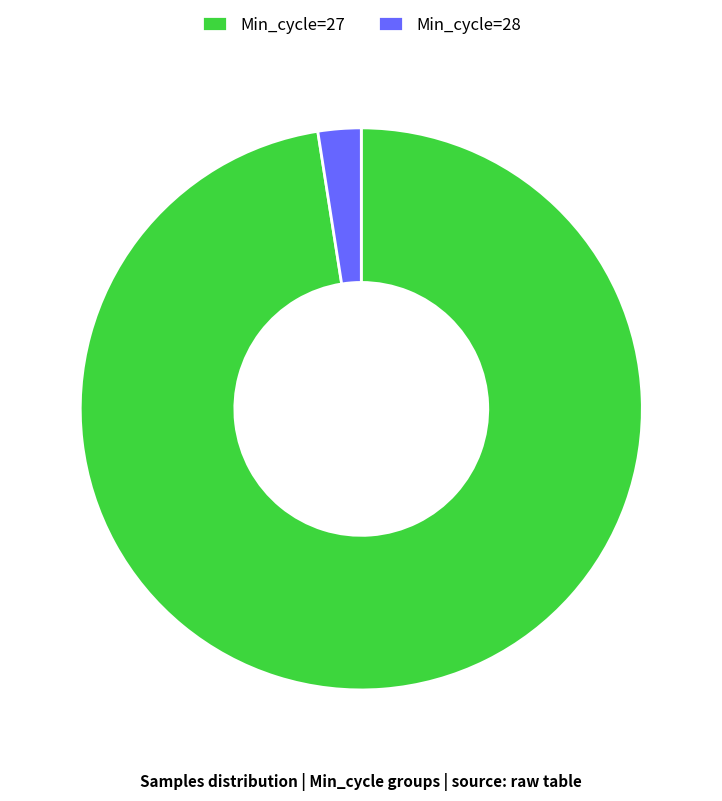

Does any single category account for the majority?

Yes